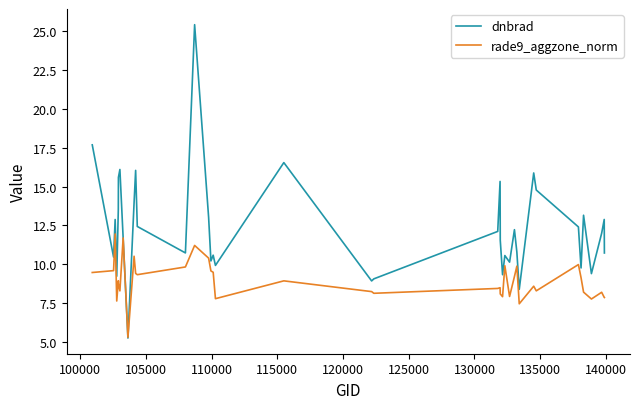

What is the sum of all dnbrad values?

480.9